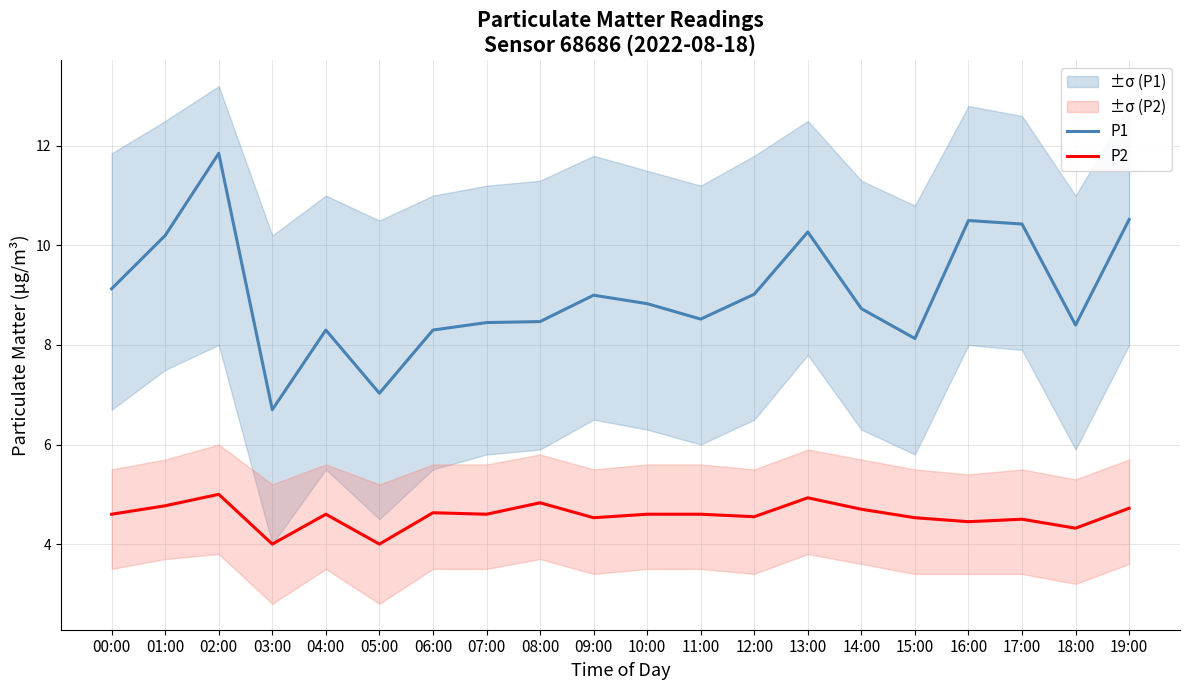

How many data points in P1 are less than 8?

2